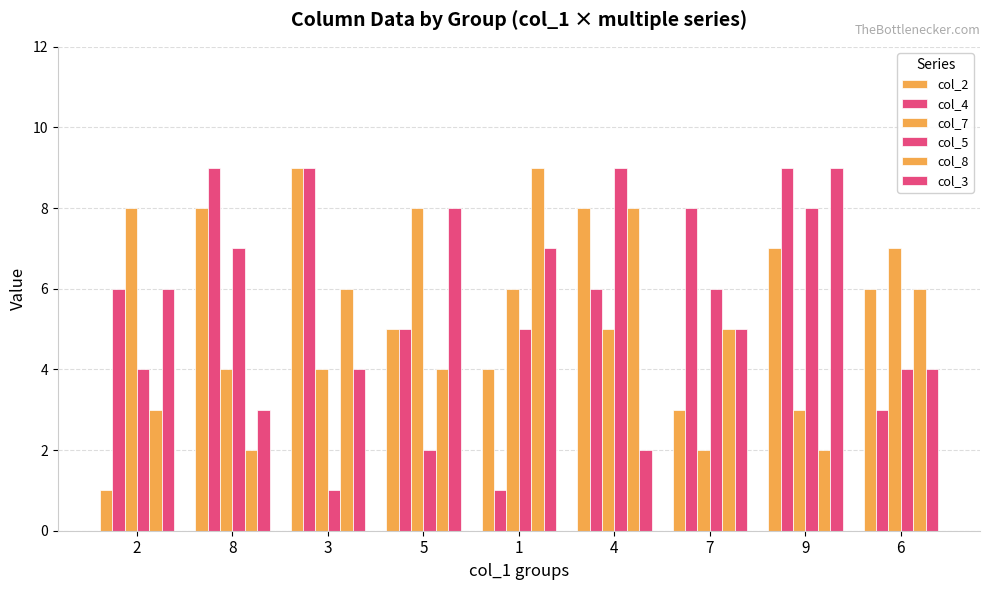

How many bars are there in each group?

6